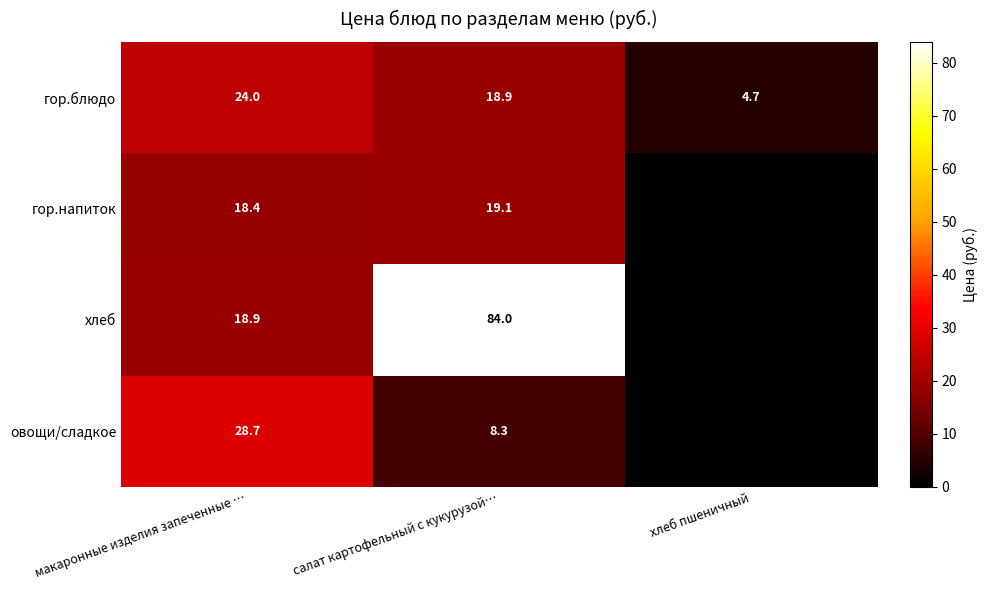

Between хлеб пшеничный and салат картофельный с кукурузой…, which is larger?

салат картофельный с кукурузой…